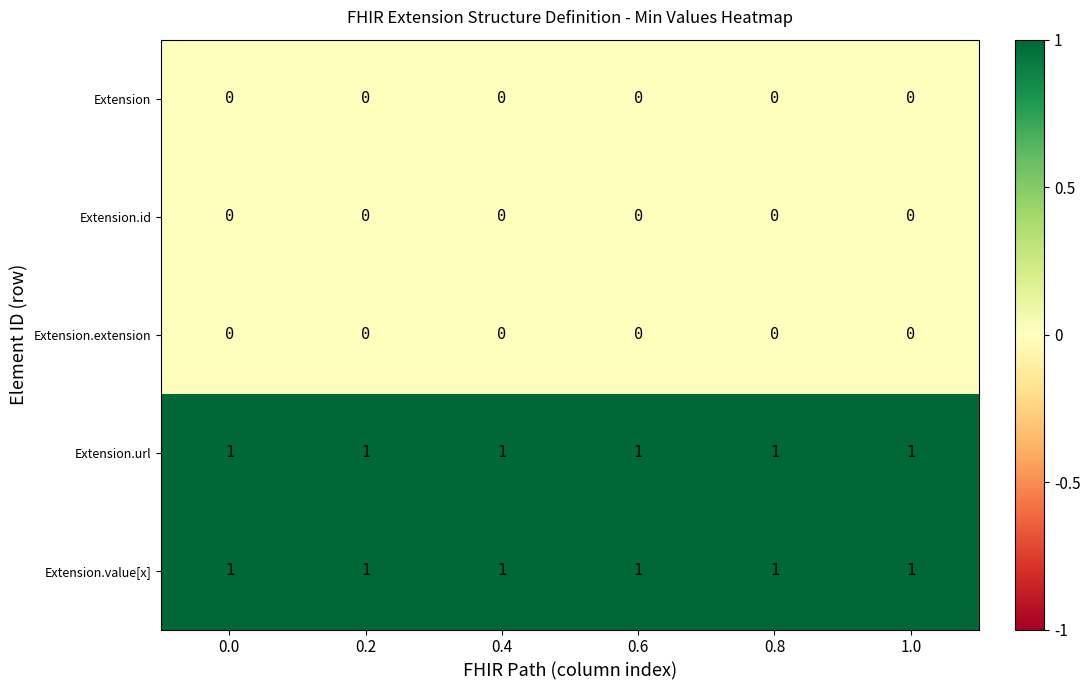

The value of Extension.id at 0.2 is 0. True or false?

True